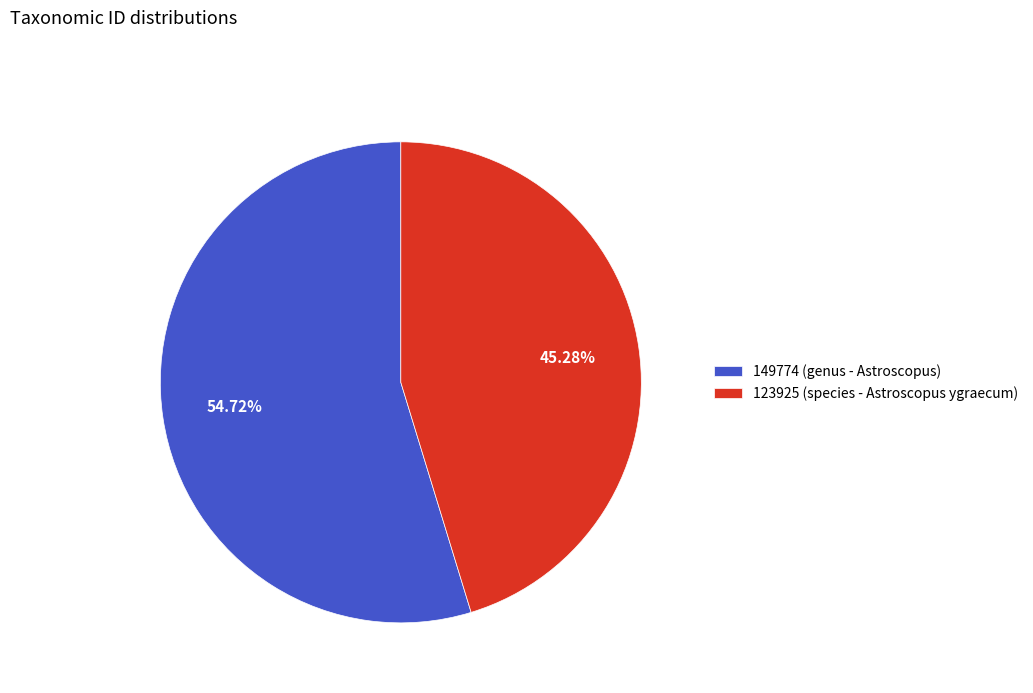

Combined, what portion of the pie is 149774 (genus - Astroscopus) and 123925 (species - Astroscopus ygraecum)?

100.0%